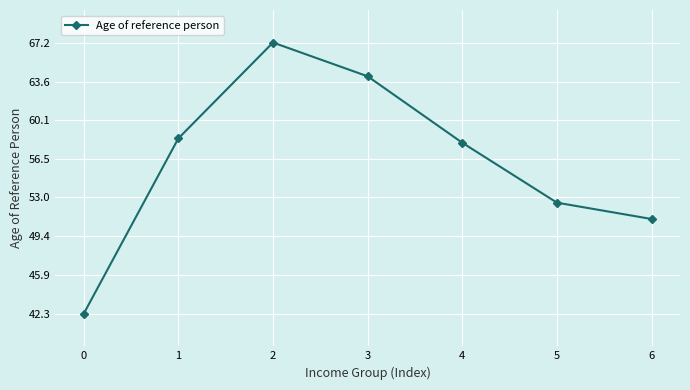

Reading right to left, list all the values displayed in this chart.

51.0	52.5	58.0	64.1	67.2	58.4	42.3